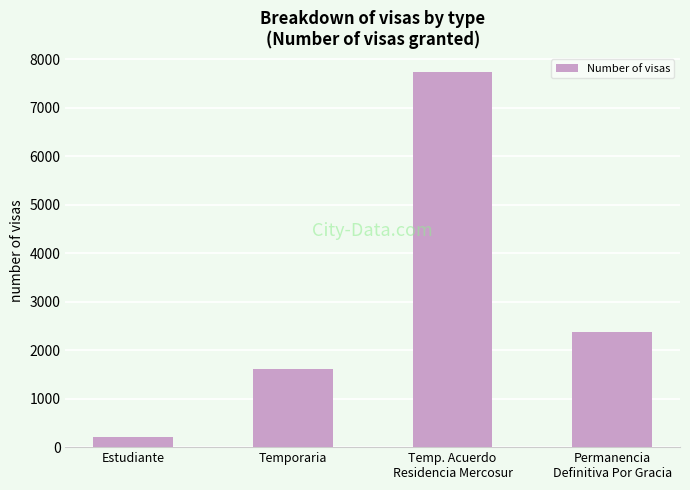

Is it true that the value at Temporaria is 1608?

True